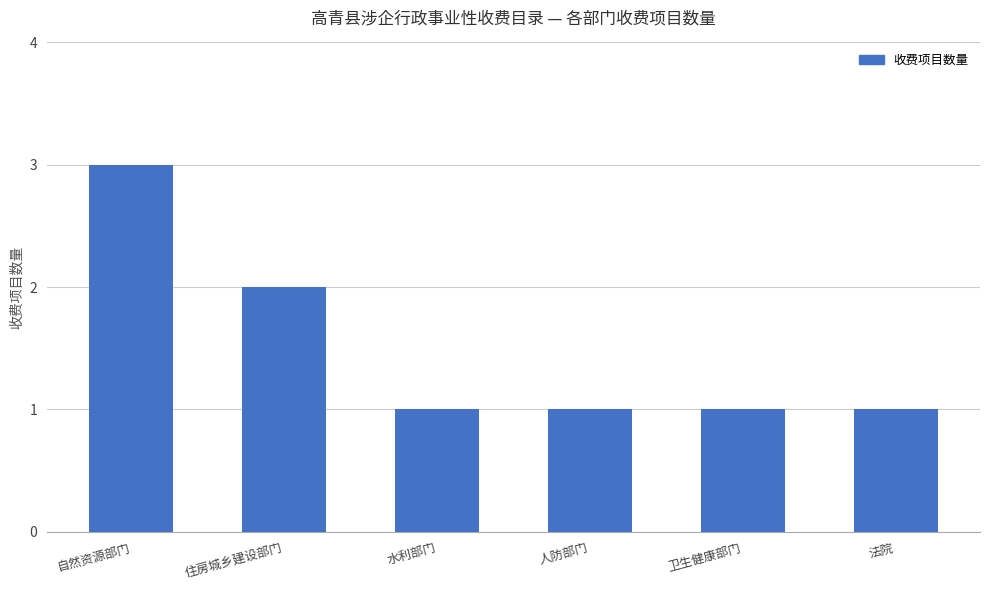

What is the label of the 4th bar from the right?

水利部门